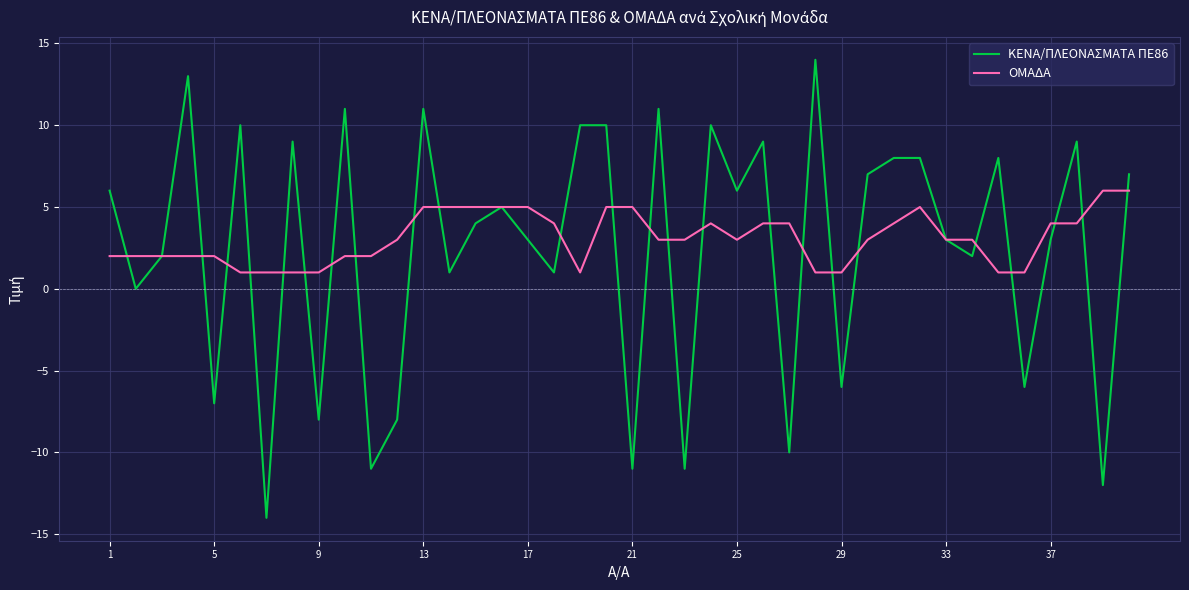

What is the highest value of the ΟΜΑΔΑ series?

6